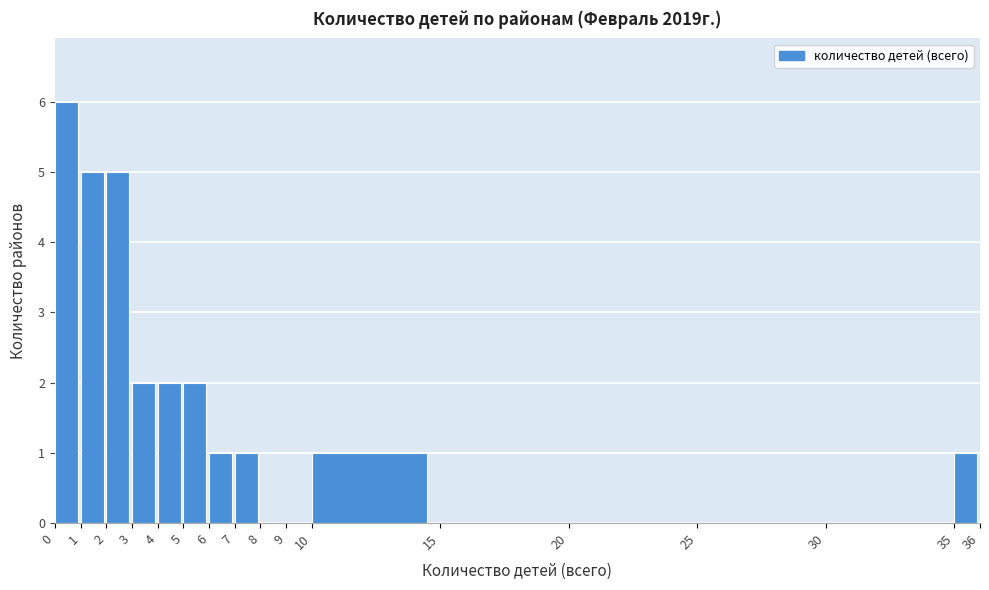

Over which range of the x-axis is the bar tallest?

0 to 1